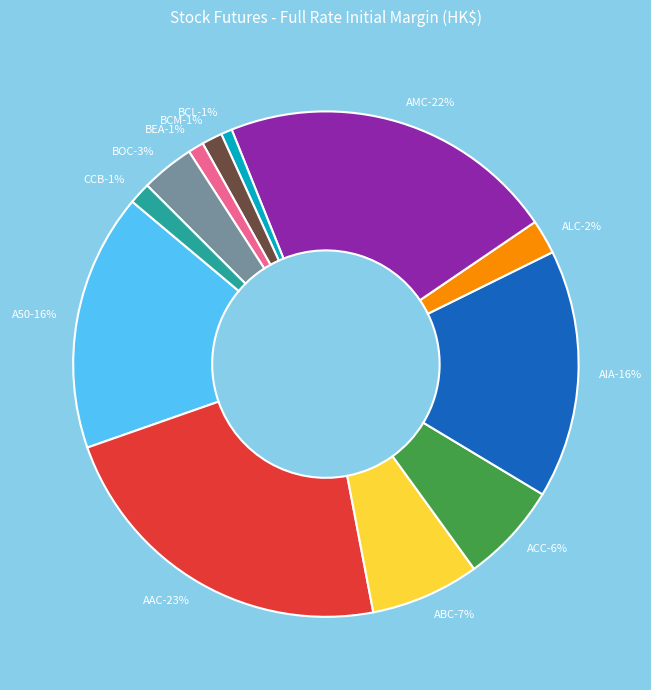

Is it true that BOC is 3% of the pie?

True